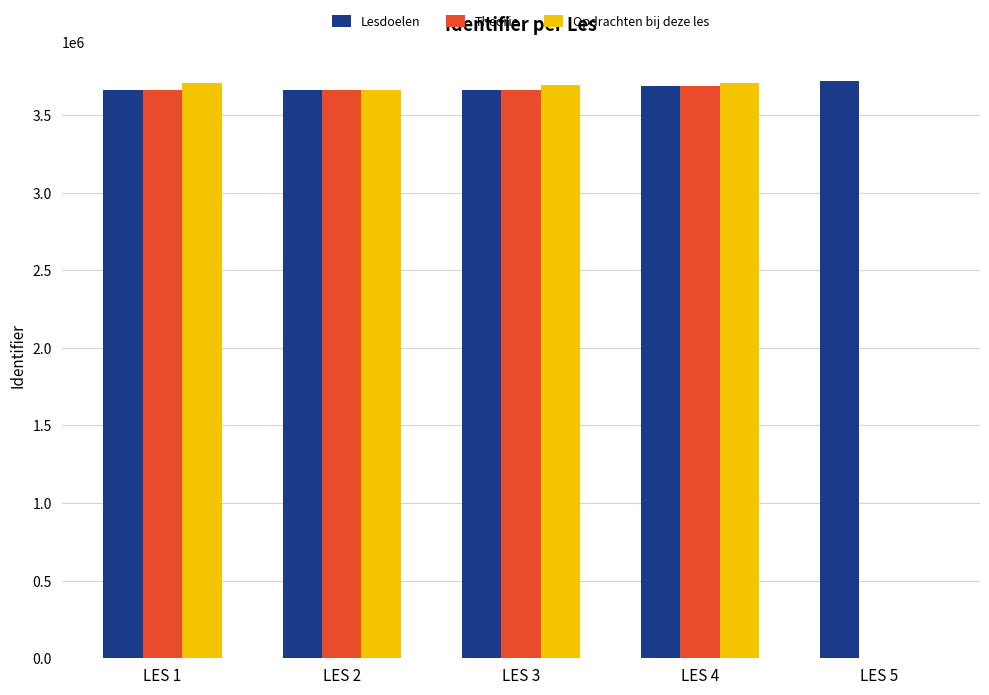

What is the difference between the Lesdoelen values at LES 1 and LES 3?

20